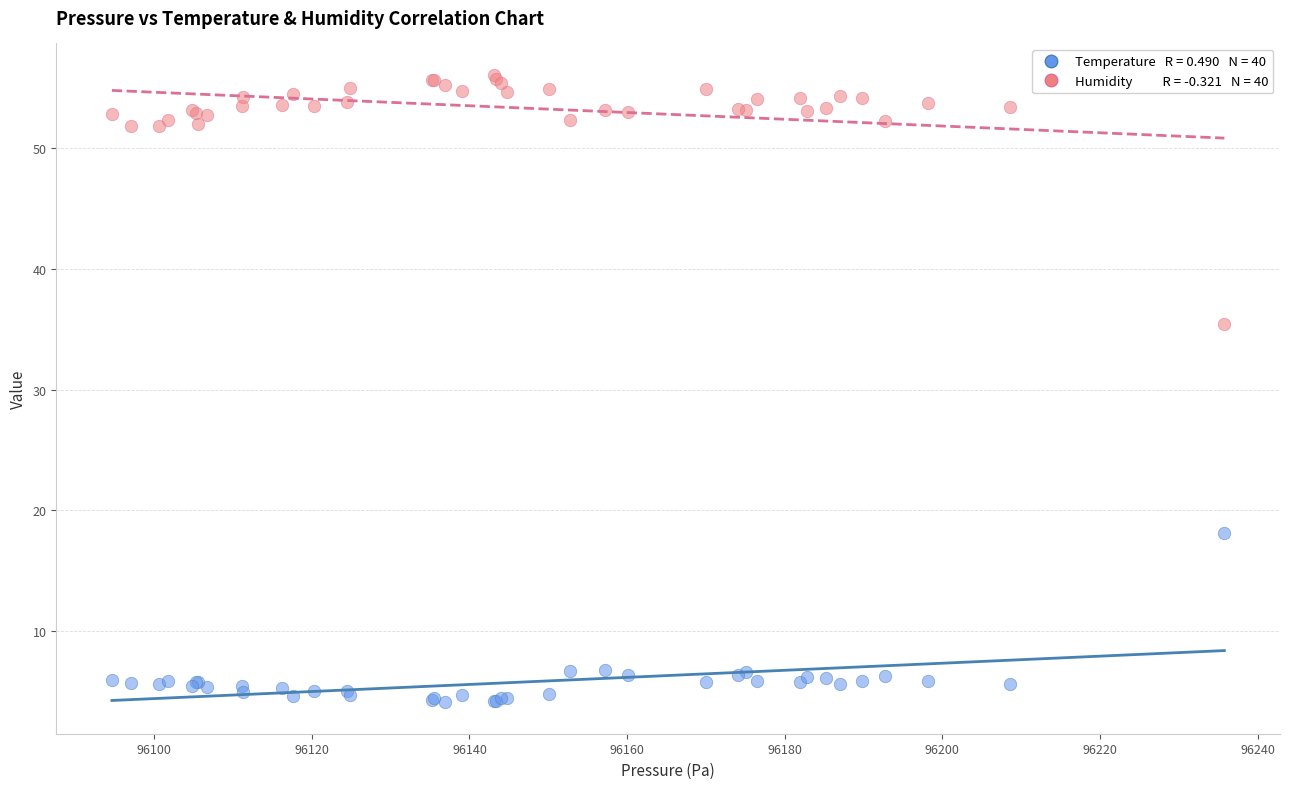

Across all series, what Y value is closest to 30?

35.5